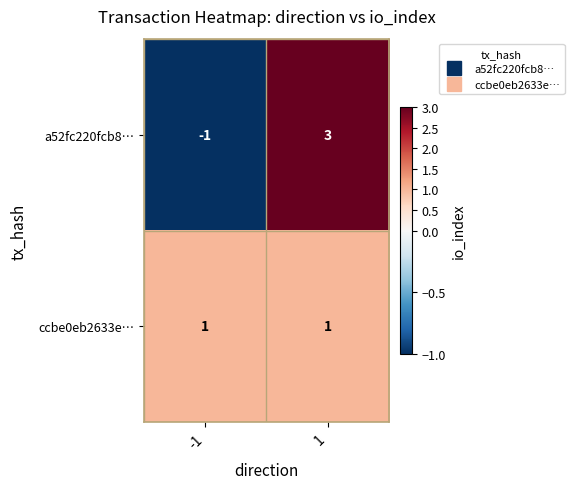

What is the spread (max minus min) of values at 1?

2